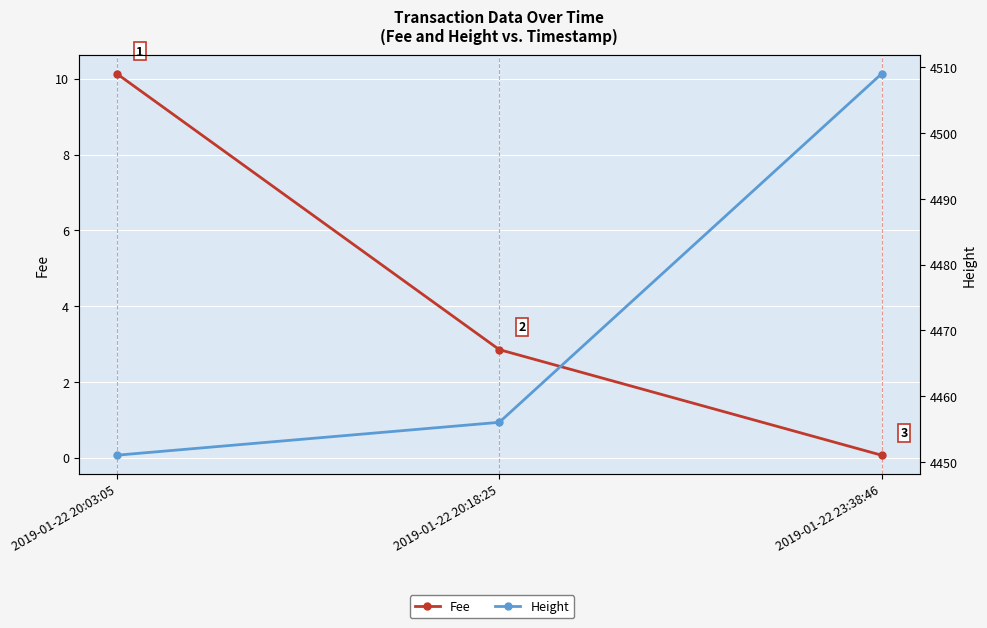

What is the difference between the highest and lowest values at 2019-01-22 23:38:46?

4508.9